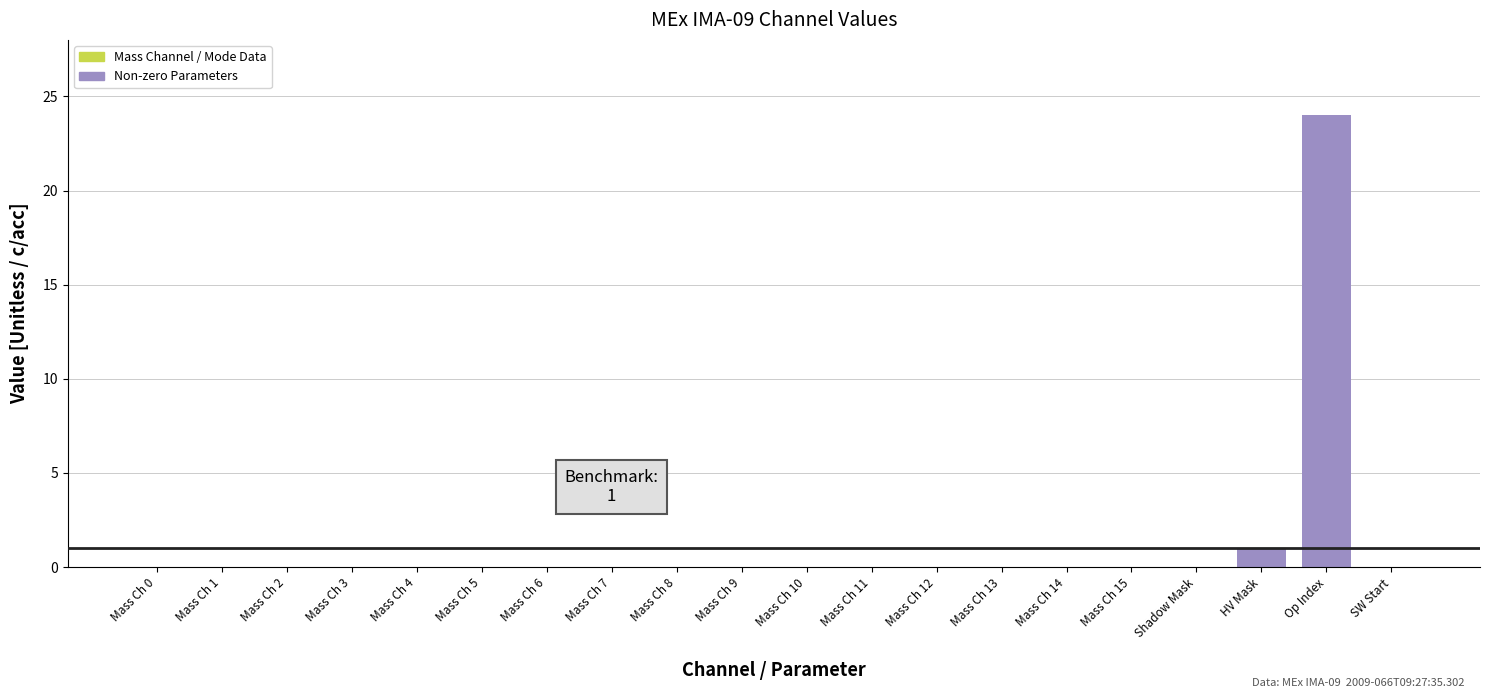

Where is the data nearest to the value 12?

HV Mask